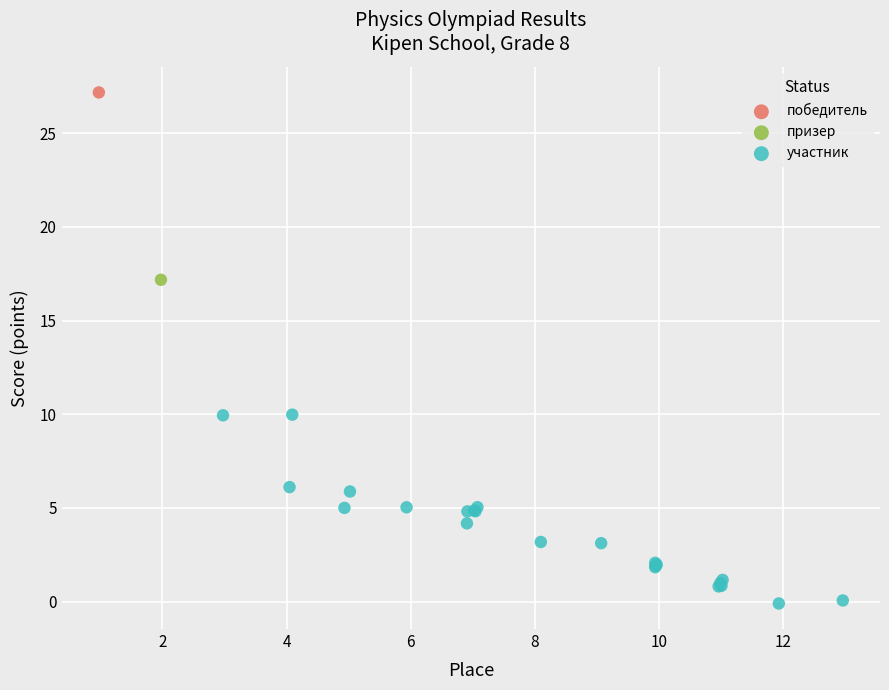

What are all the series names shown in the legend?

победитель, призер, участник